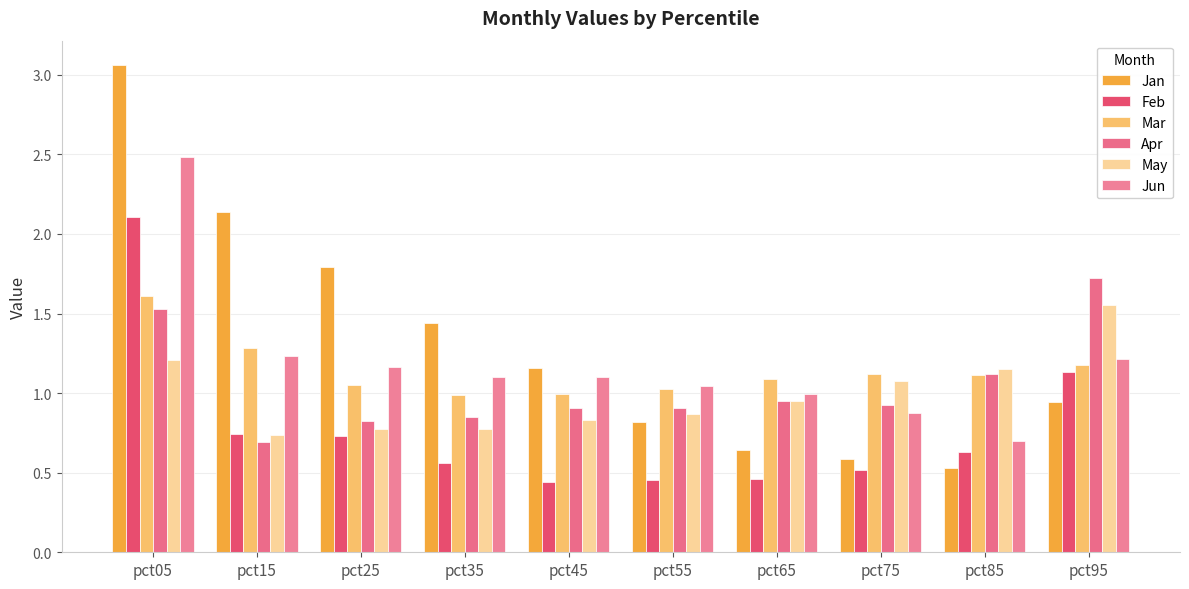

Which series has the largest total across all categories?

Jan